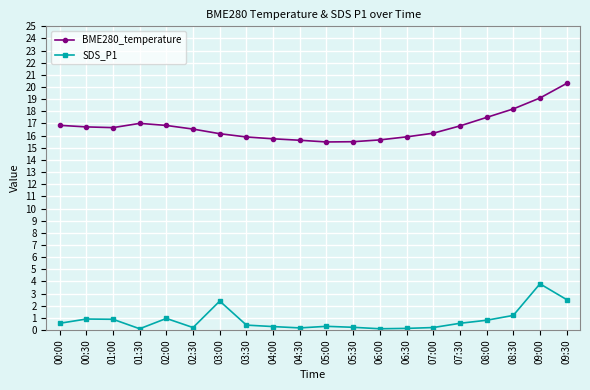

True or false: SDS_P1 has more than 0 points higher than both neighbors.

True